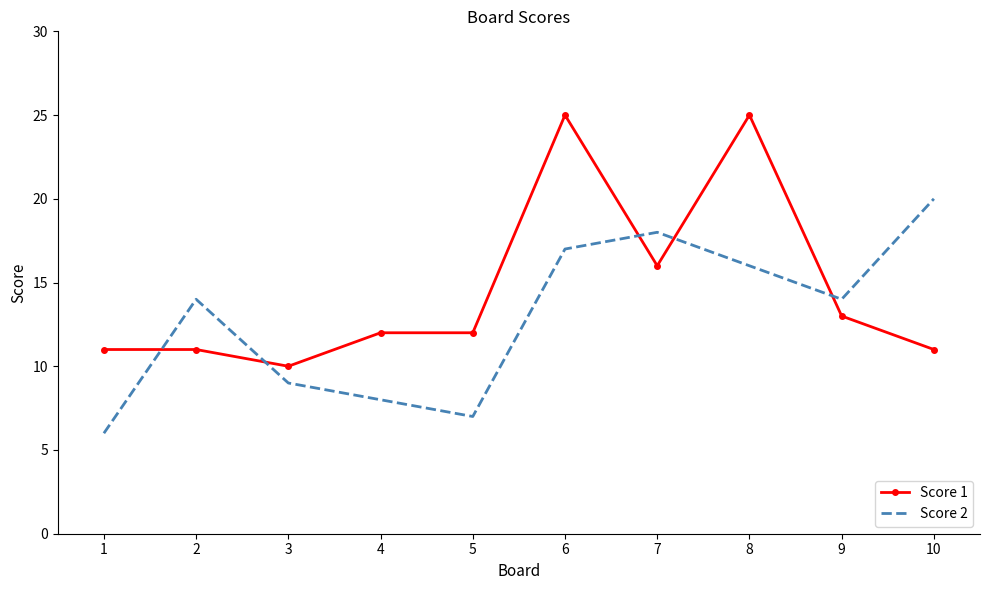

Rank the series at 8 from highest to lowest value.

Score 1, Score 2